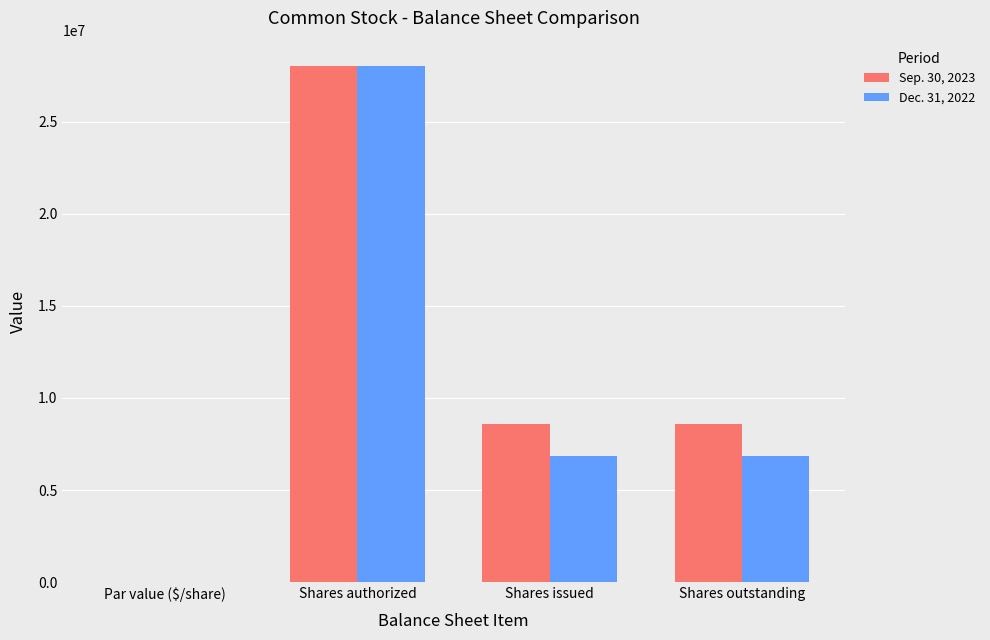

What is the highest value of the Dec. 31, 2022 series?

28000000.0